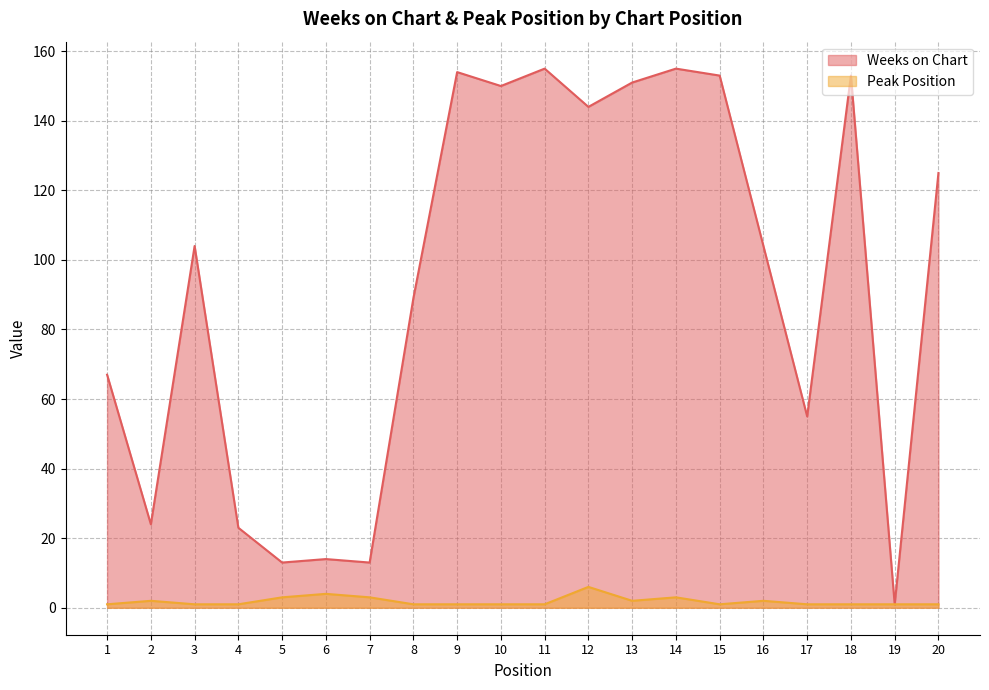

Which series has the largest total across all categories?

Weeks on Chart